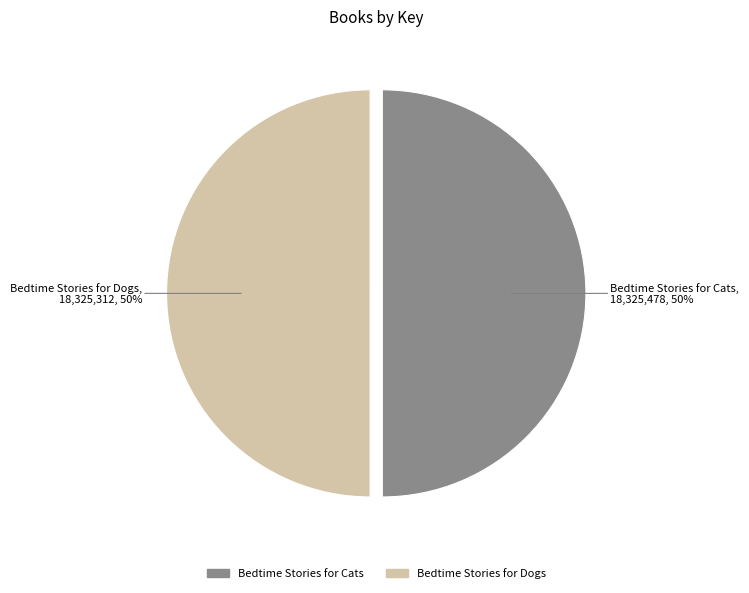

What percentage is the Bedtime Stories for Cats slice, to the nearest percent?

50%